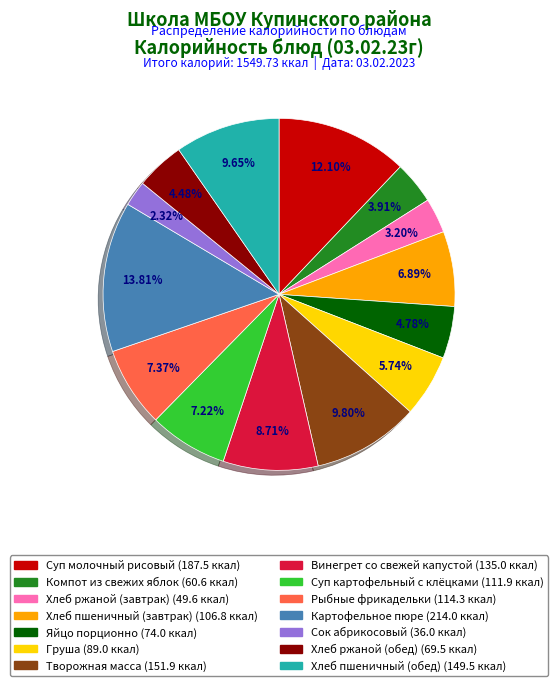

To the nearest percent, what is the average slice percentage?

7%